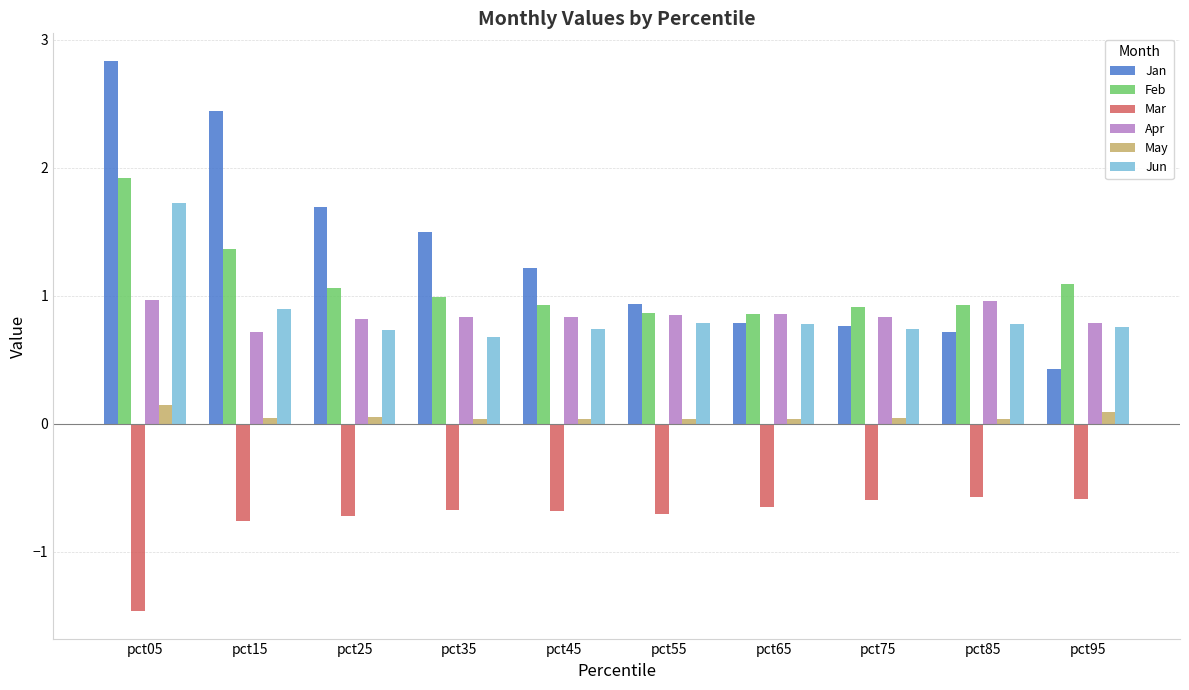

At pct45, list the series in order from smallest to largest.

Mar, May, Jun, Apr, Feb, Jan